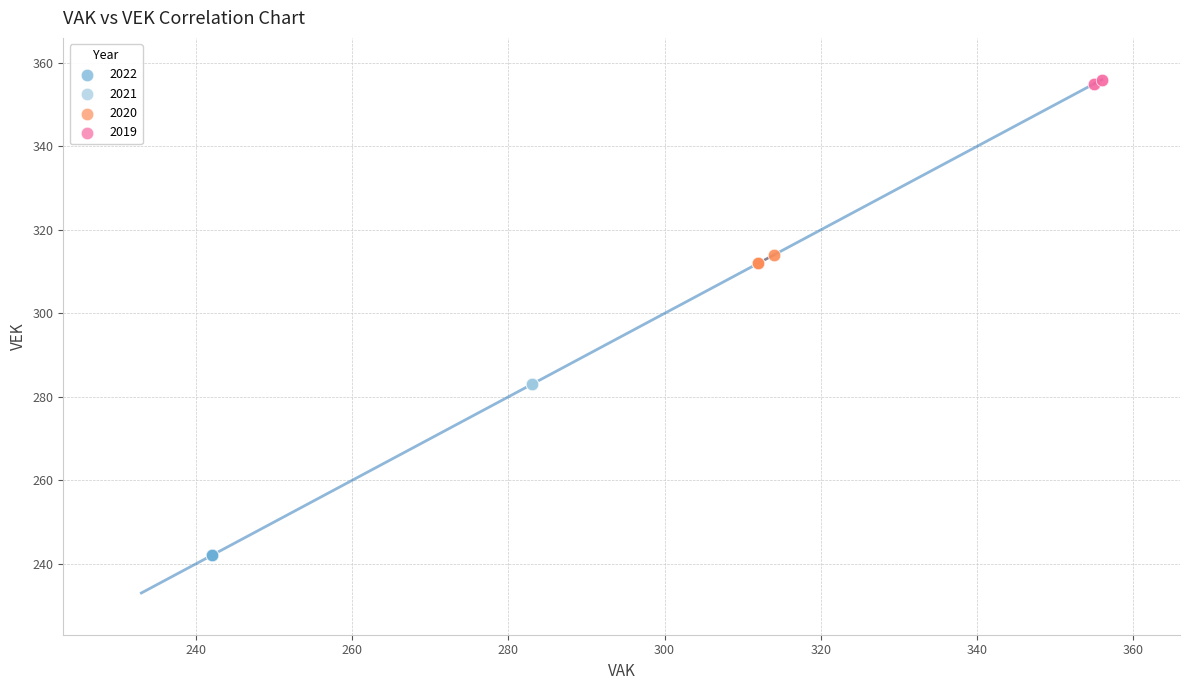

Which series contains the highest Y value?

2019